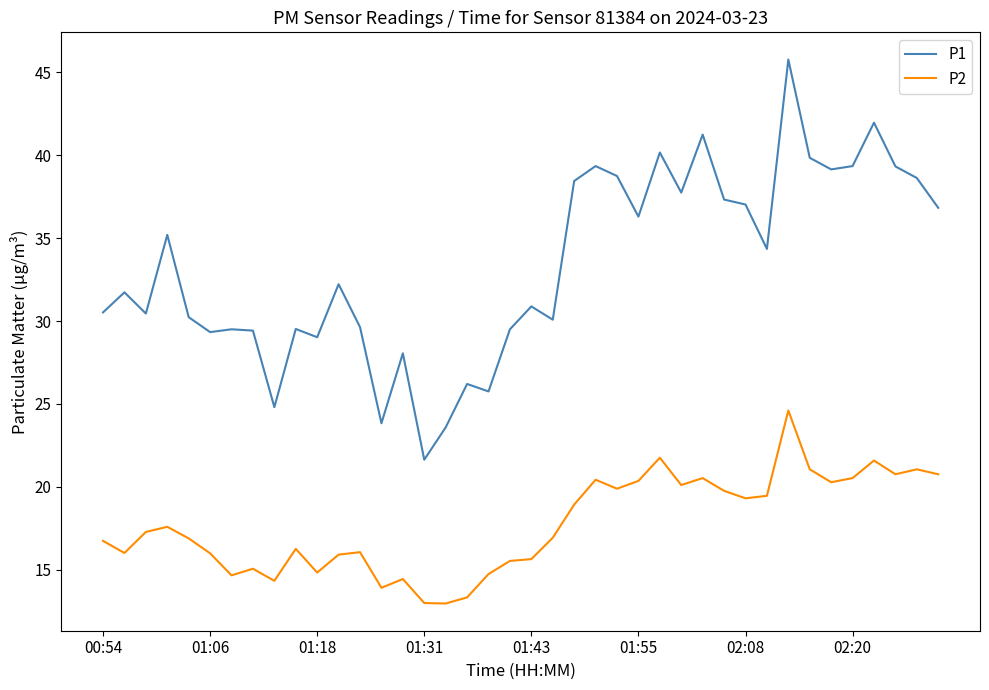

Which series has the widest spread of values?

P1